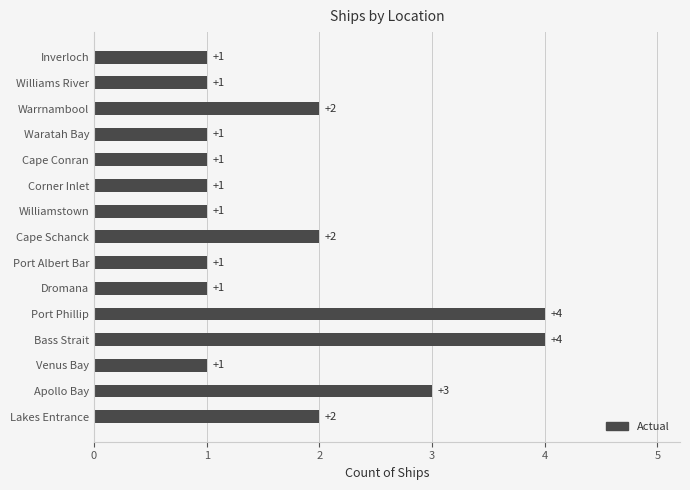

What is the maximum value shown in the chart?

4